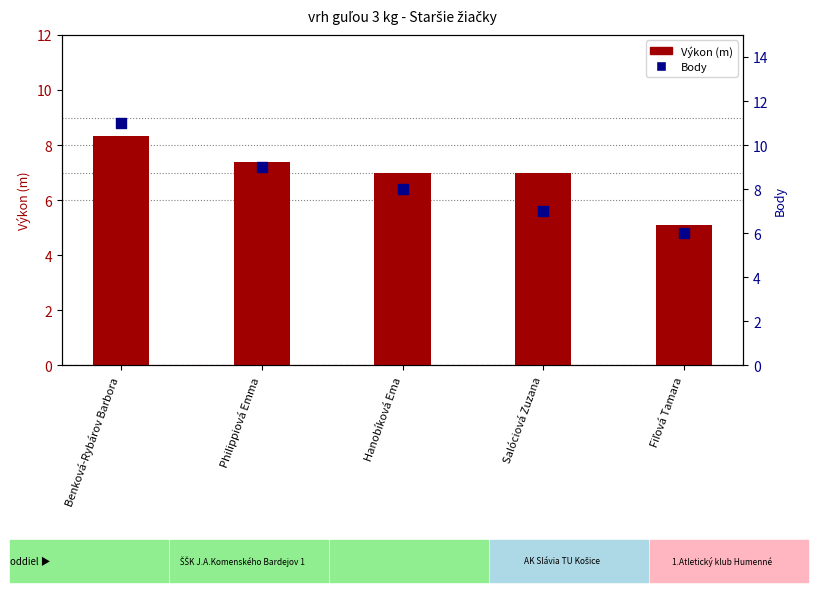

Is the value of Body at Benková-Rybárov Barbora greater than the value of Výkon (m) at Salóciová Zuzana?

Yes